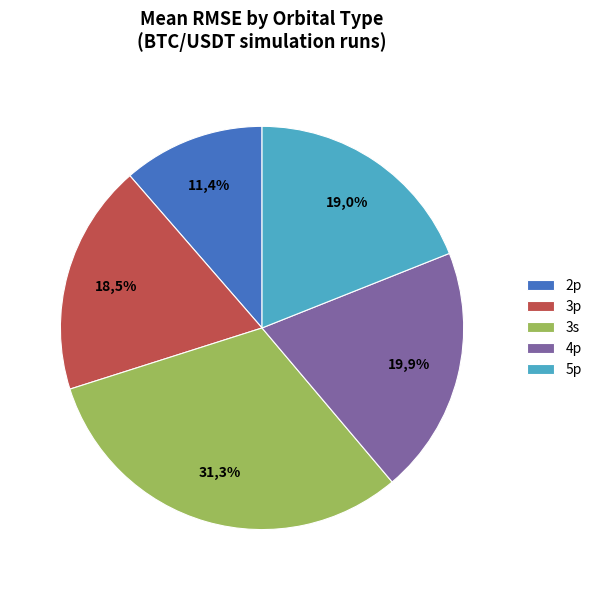

Combined, do 3p_514229 and 2p_514229 account for over 50%?

No